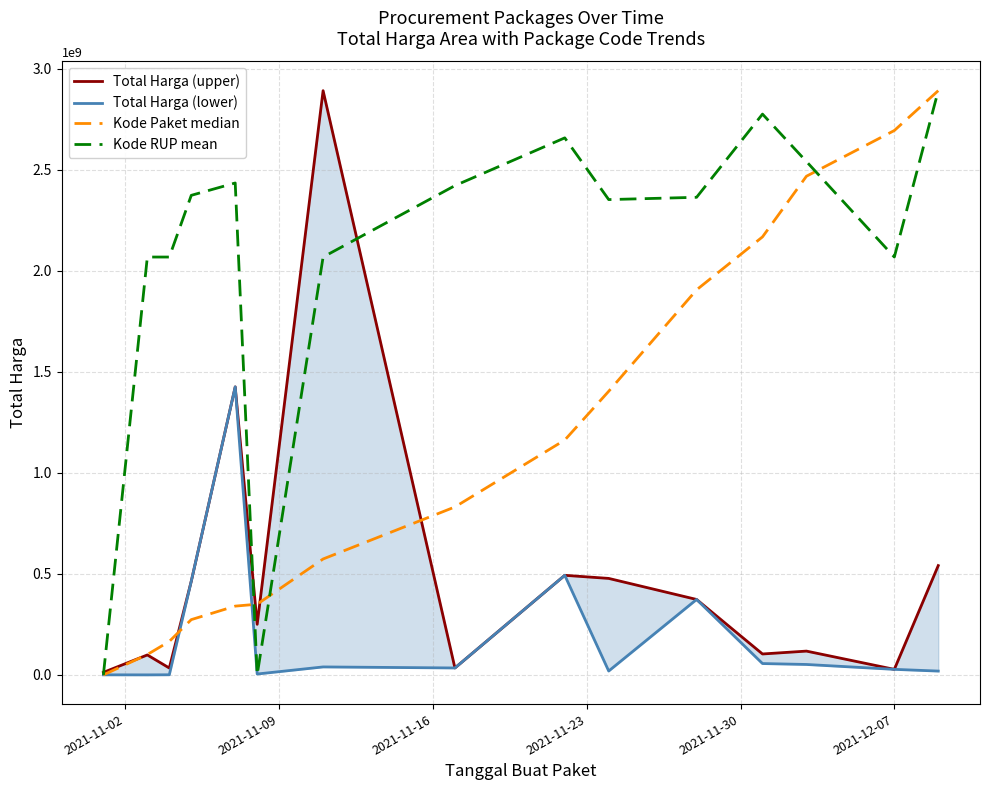

What is the label of the 6th point from the left?

2021-12-07